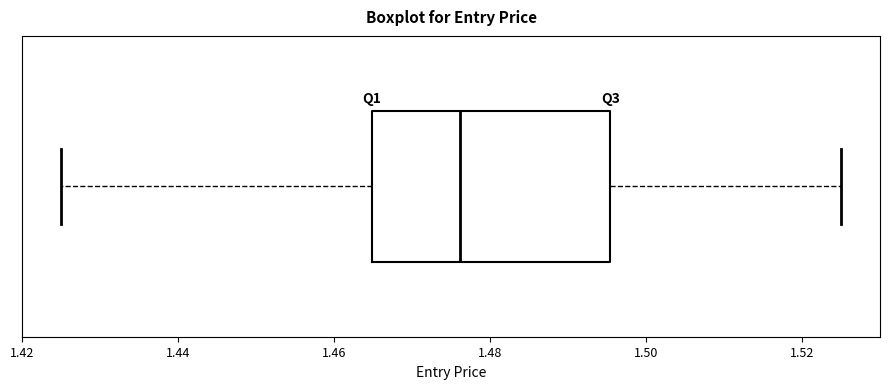

Where is the right edge of the box on the x-axis? The values are not printed on the chart, so give them approximately, as read against the axis.

1.496